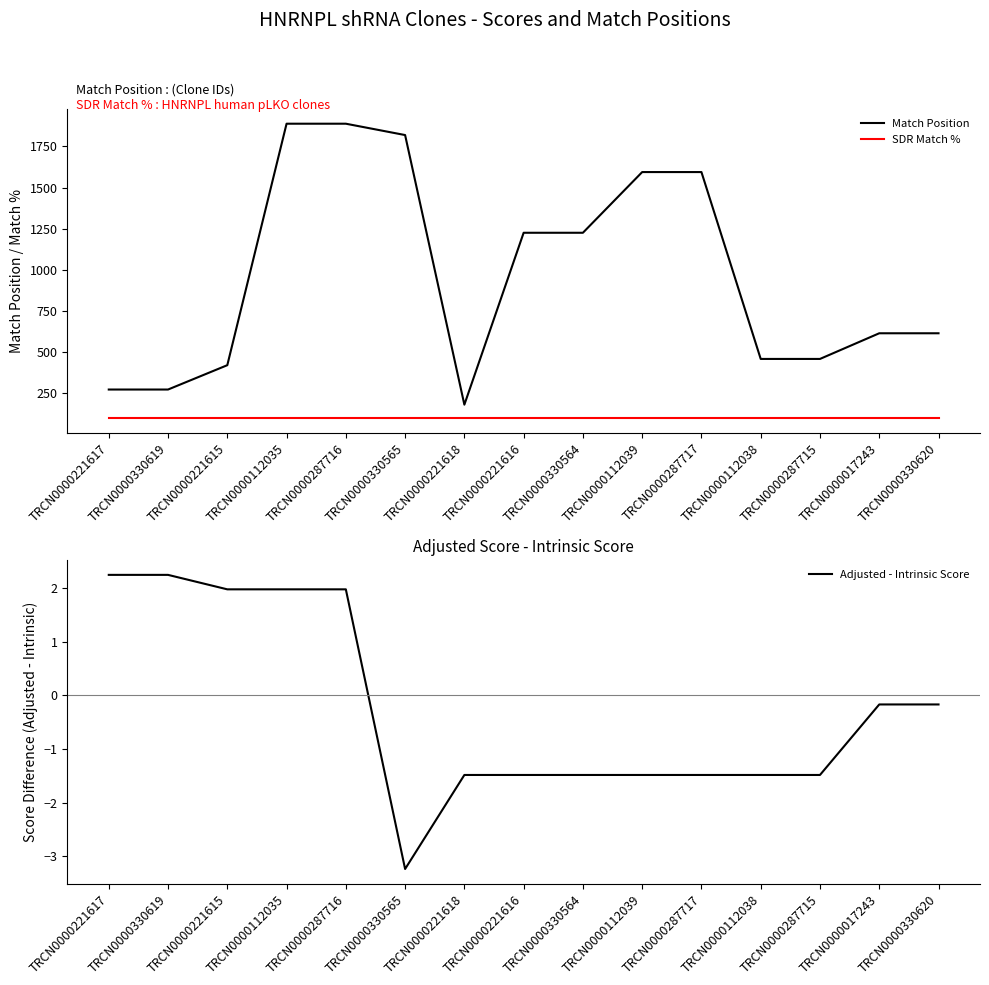

What is the sum of the SDR Match % values at TRCN0000221616 and TRCN0000017243?

200